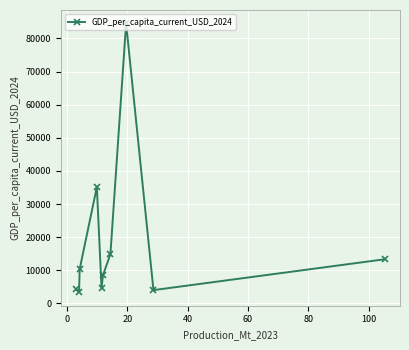

What is the smallest value displayed?

3338.5